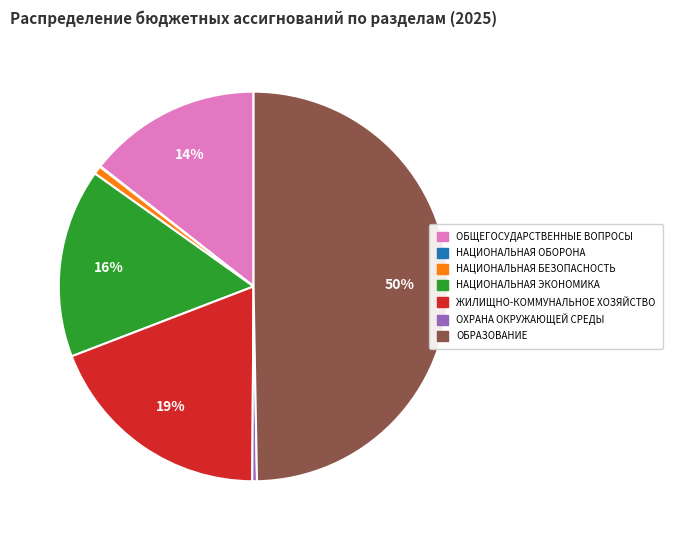

Which category has the biggest portion of the pie?

ОБРАЗОВАНИЕ